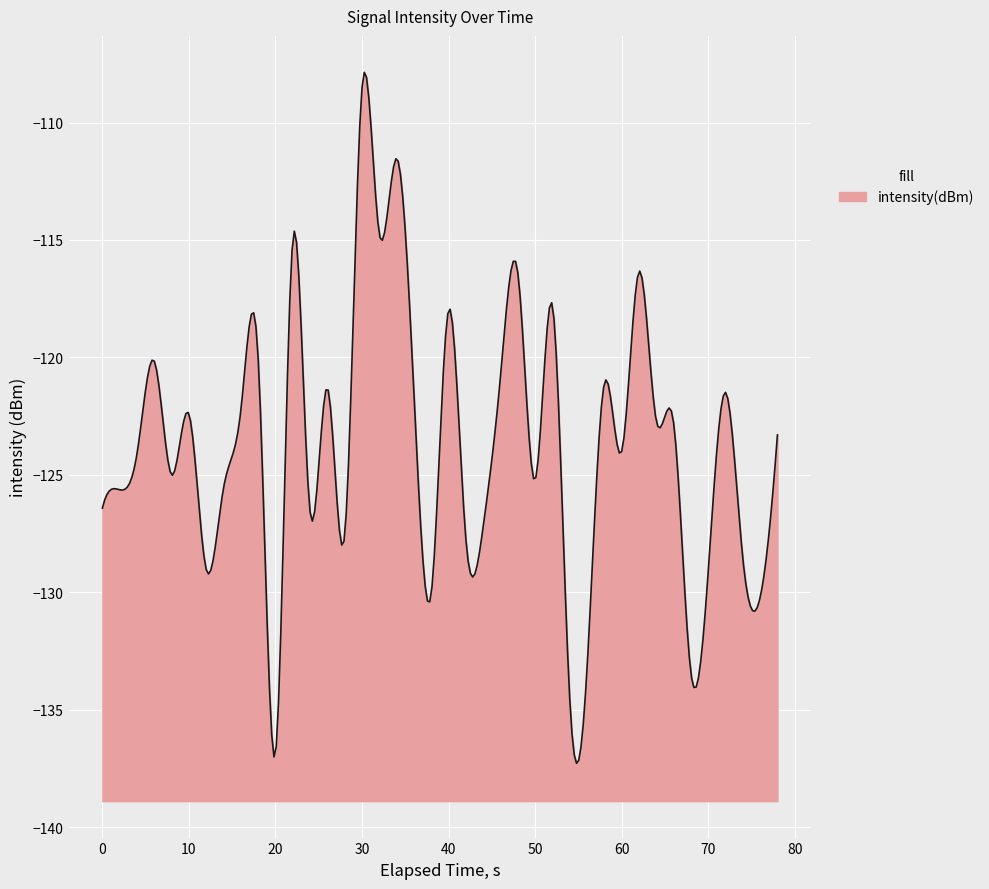

What is the minimum value shown in the chart?

-137.3